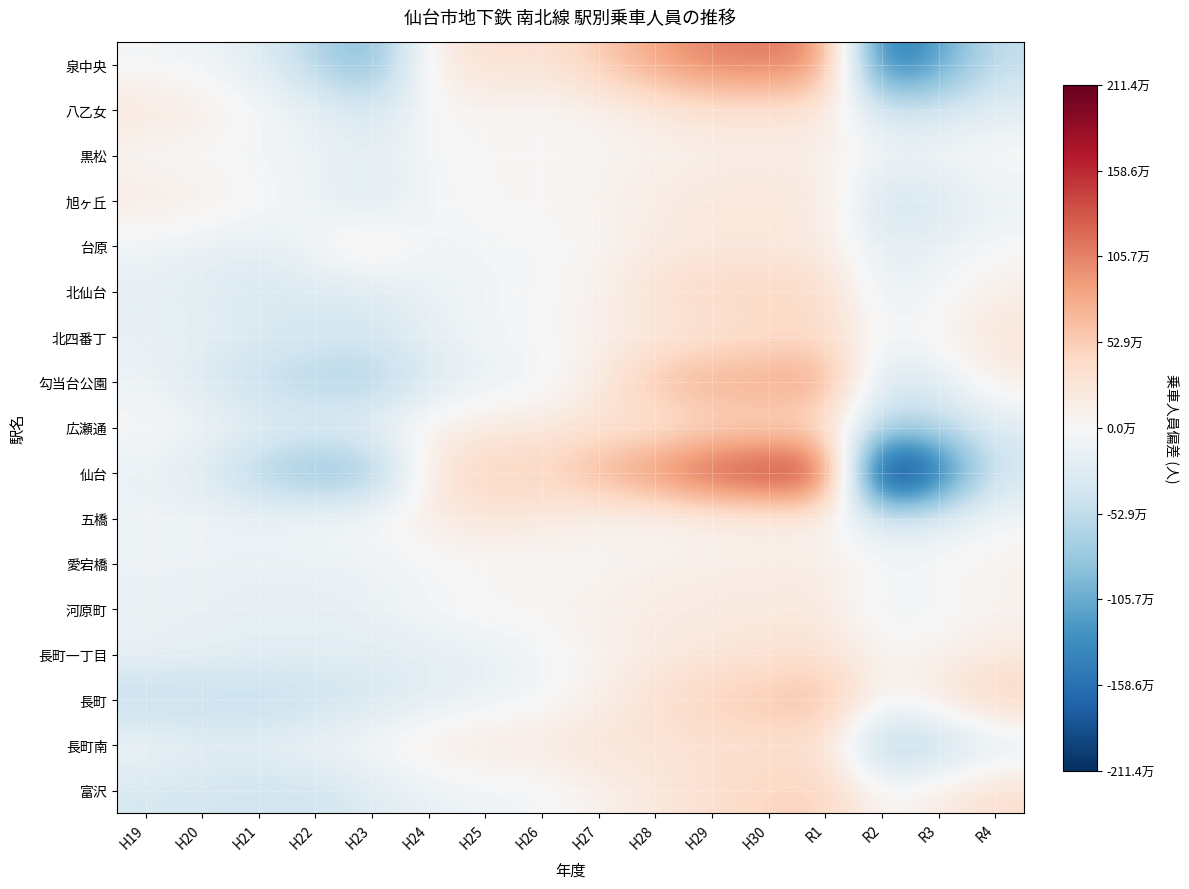

What is the minimum value shown in the chart?

-2643025.9